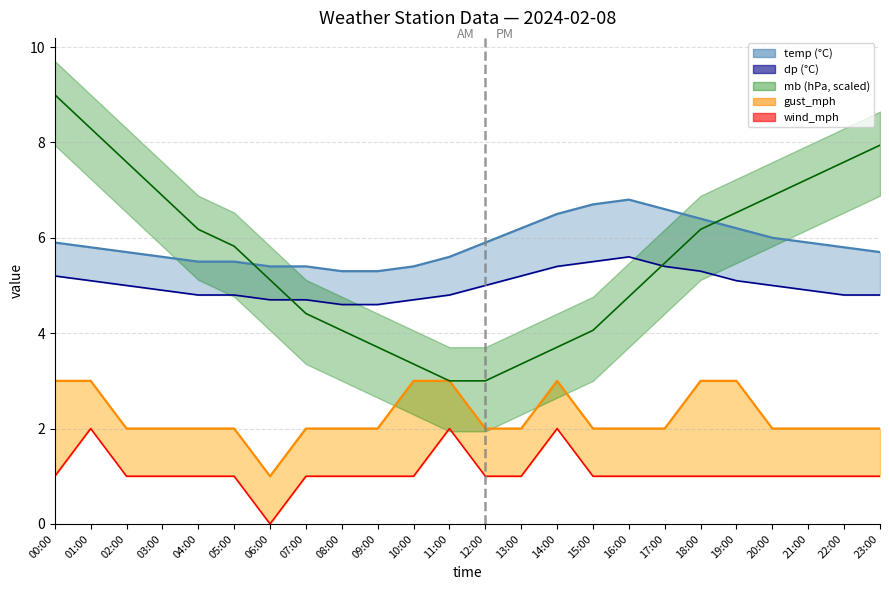

Which series has the largest range (max minus min)?

mb mid